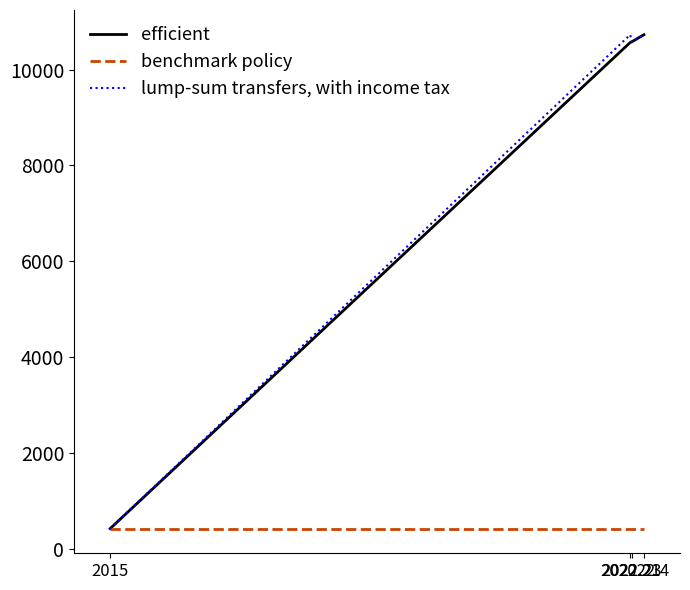

What is the minimum value shown in the chart?

430